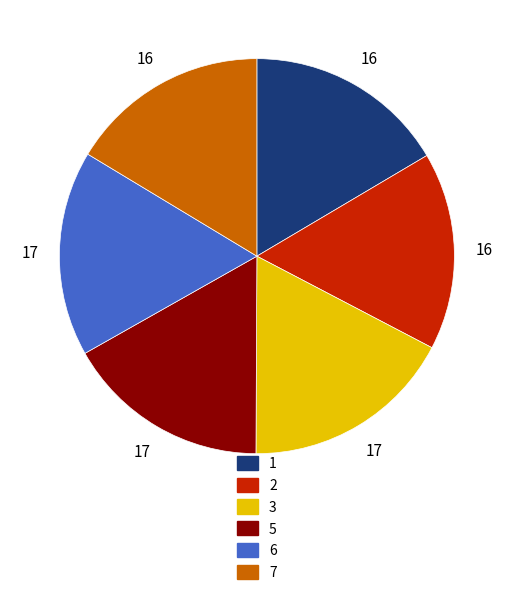

Is there any slice that represents more than half of the pie?

No